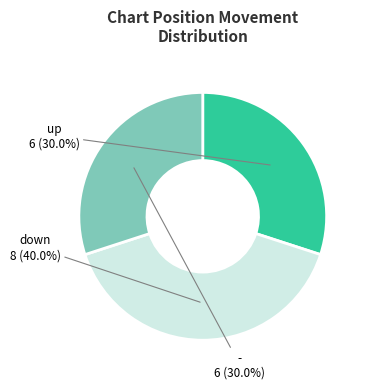

Is there any slice that represents more than half of the pie?

No